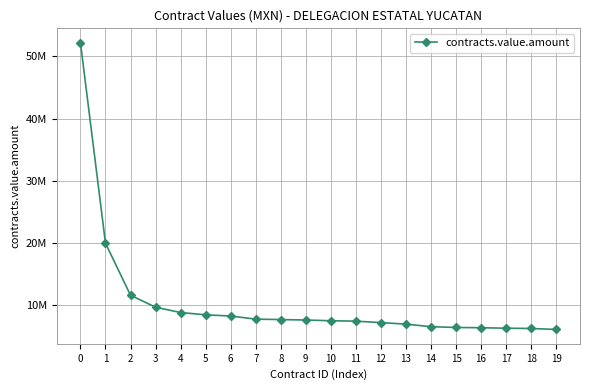

True or false: the data has more than 2 interior local peaks.

False